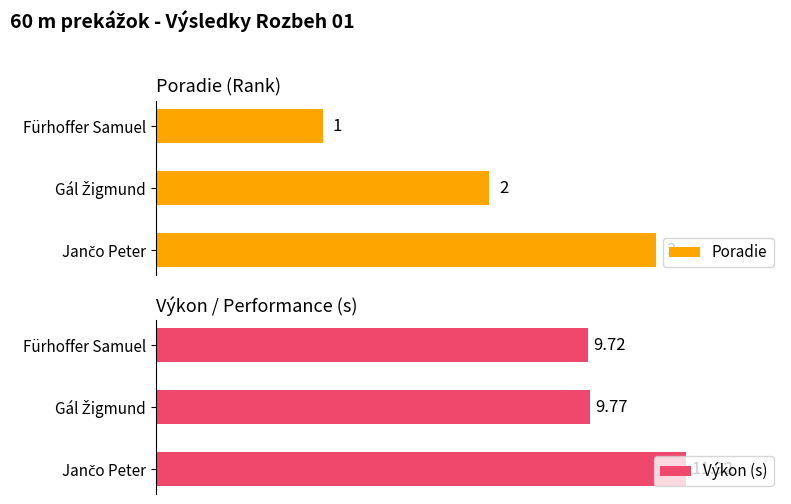

What is the maximum value for Poradie?

3.0